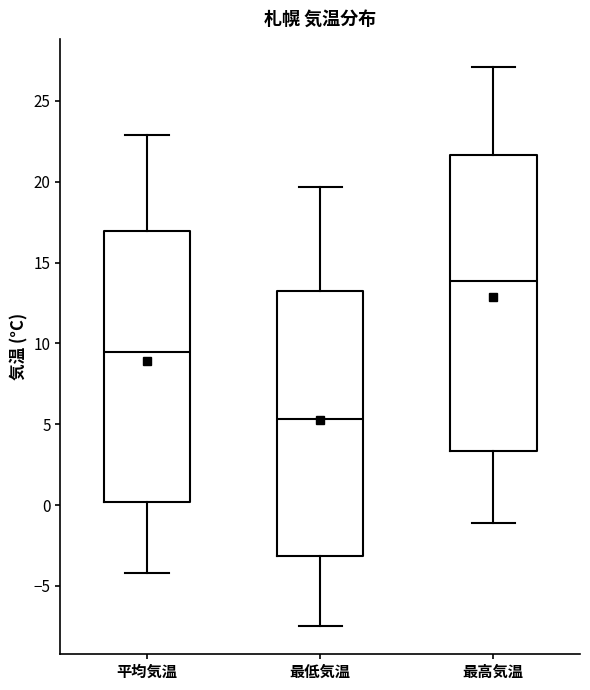

Reading left to right, transcribe this box plot: for each box, give where its median line is, the range the box spans, and where its two whiskers end, as read against the y-axis. The values are not printed on the chart, so give them approximately, as read against the axis.

平均気温: median 9.5, box 0.0 to 17.0, whiskers -4.0 to 23.0
最低気温: median 5.5, box -3.0 to 13.0, whiskers -7.5 to 19.5
最高気温: median 14.0, box 3.5 to 21.5, whiskers -1.0 to 27.0